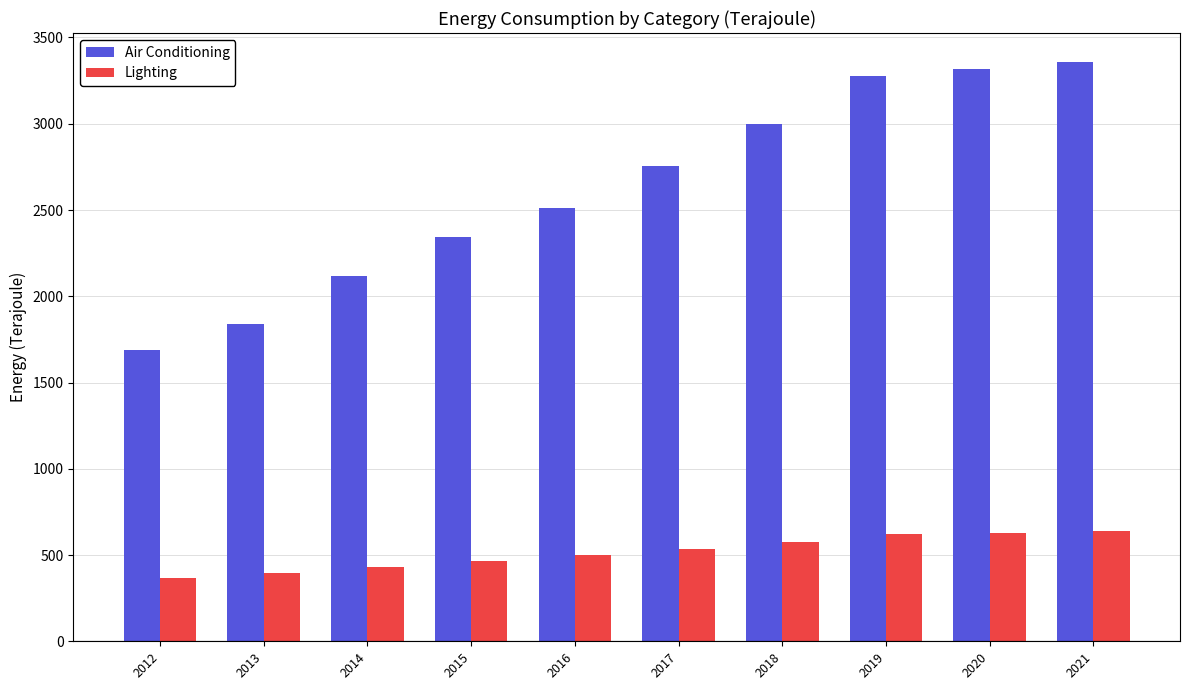

Which series has the largest total across all categories?

Air Conditioning